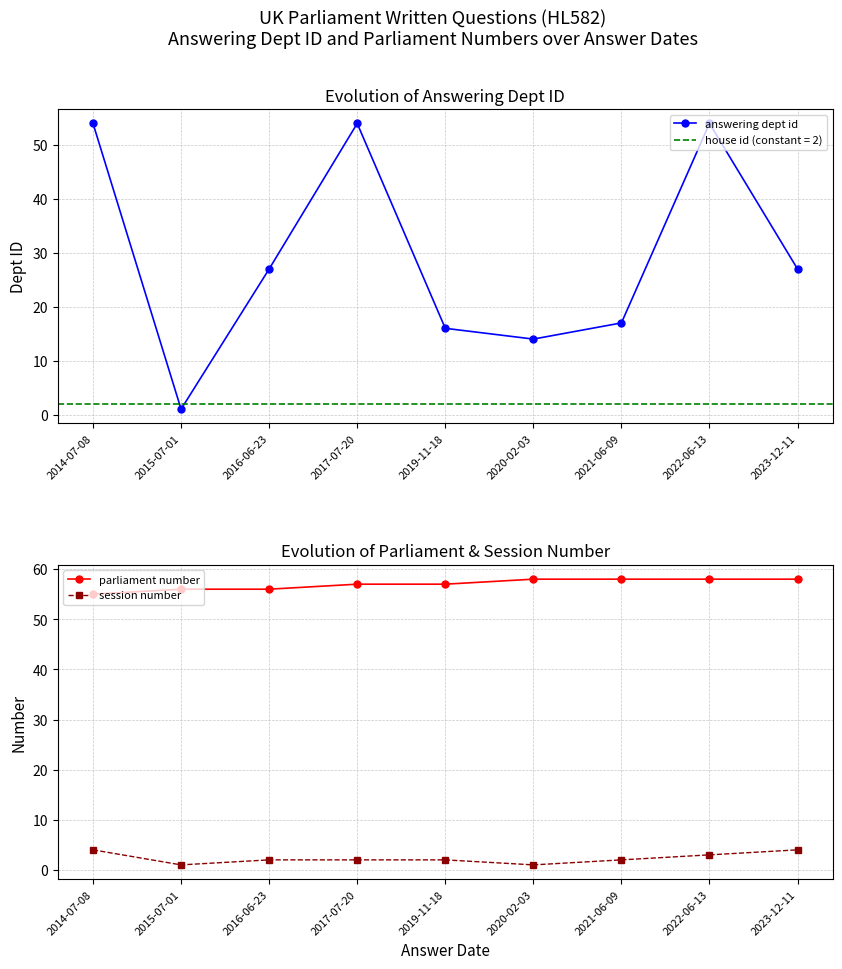

True or false: session number and answering dept id intersect in this chart.

False